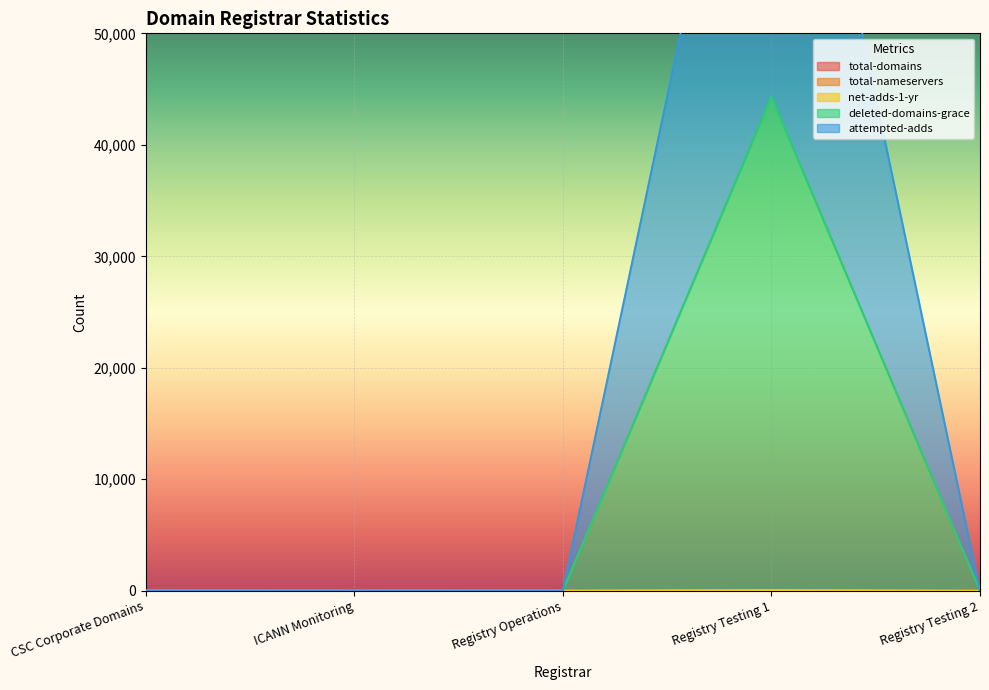

Where does the total-domains series first go above 1?

CSC Corporate Domains